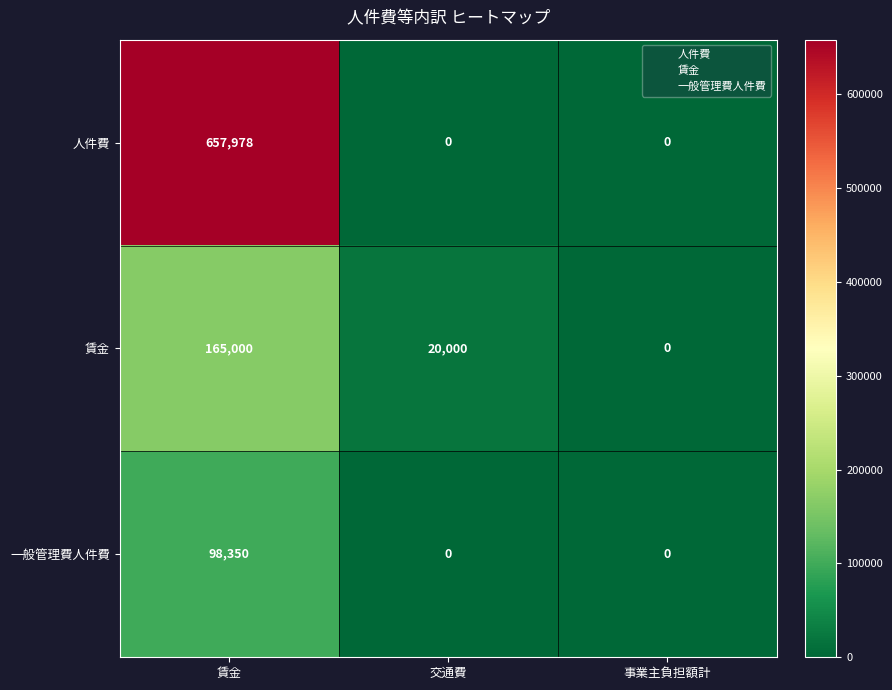

What is the maximum value shown in the chart?

657978